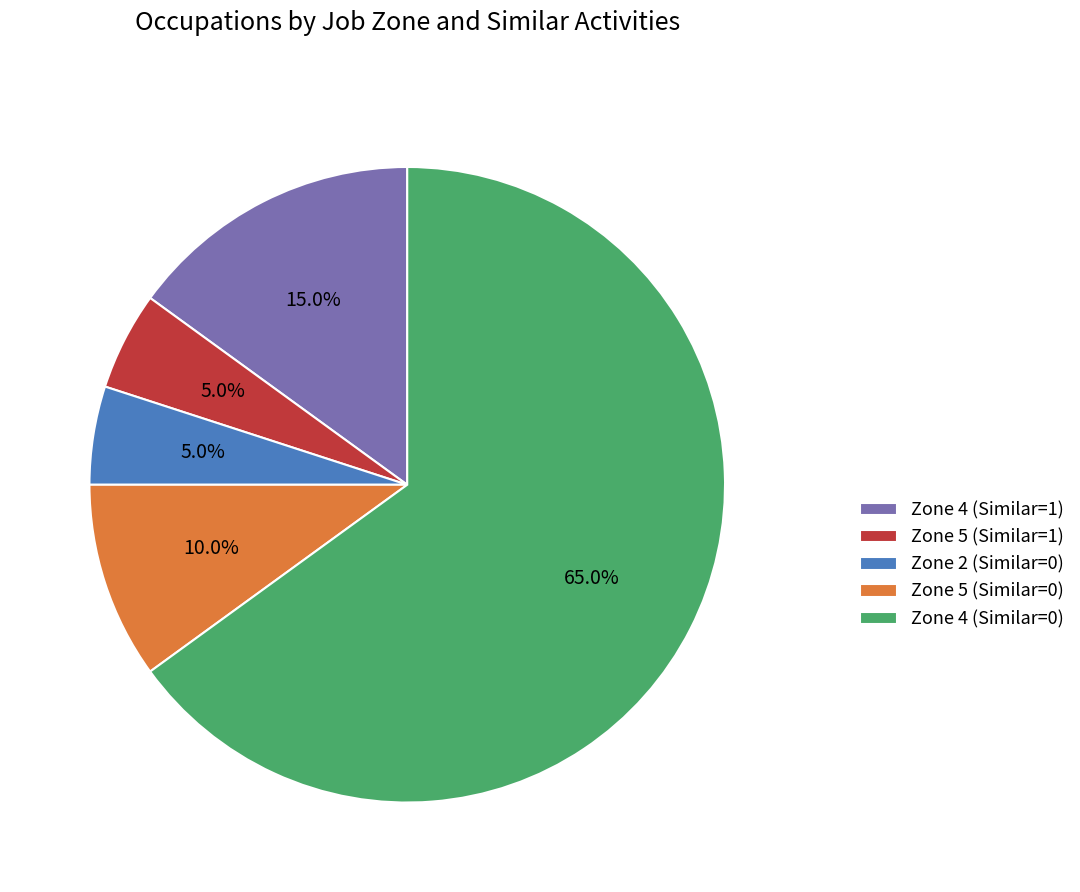

Is there any slice that represents more than half of the pie?

Yes